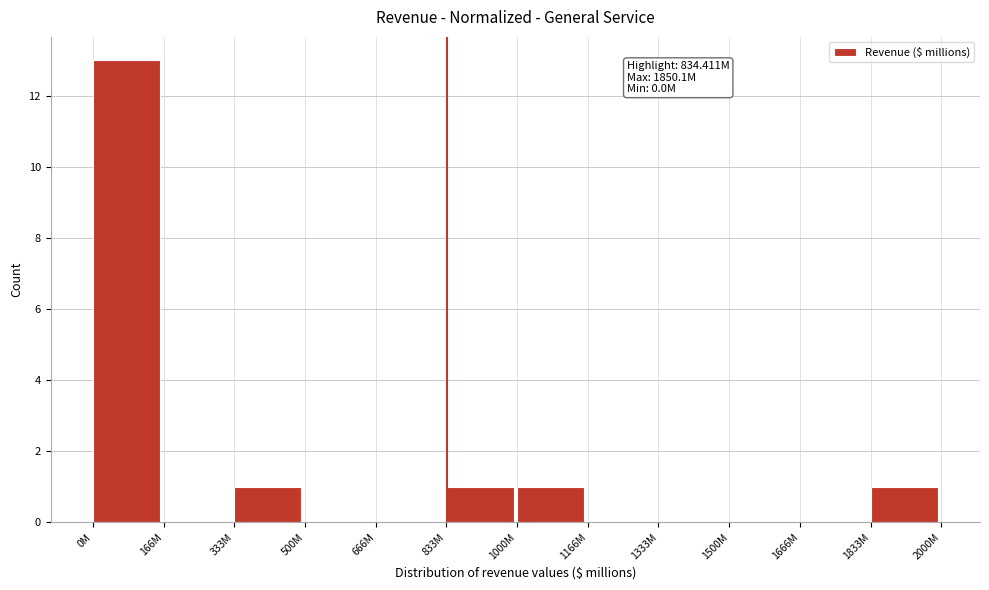

Reading right to left, transcribe all the data shown in this chart.

1833M=1	1666M=0	1500M=0	1333M=0	1166M=0	1000M=1	833M=1	666M=0	500M=0	333M=1	166M=0	0M=13